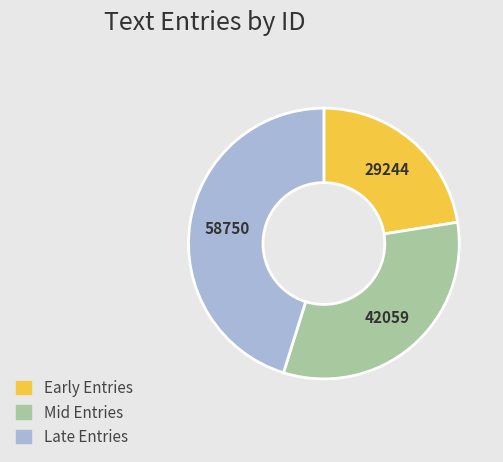

Which category has the biggest portion of the pie?

Late Entries